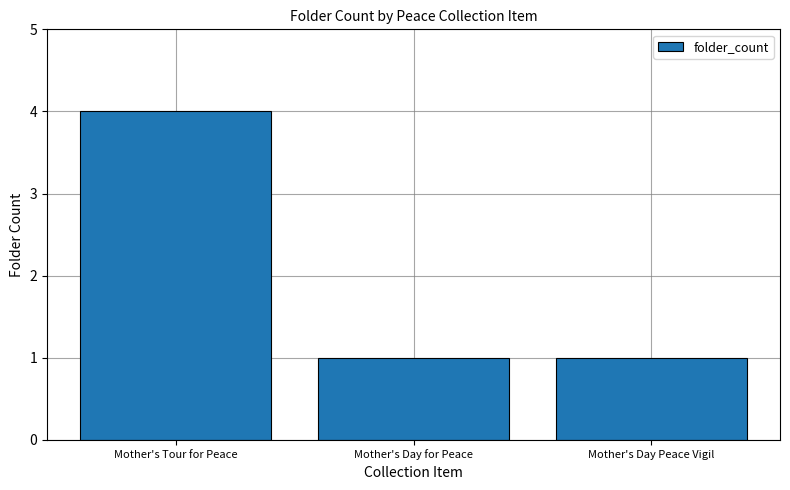

What is the approximate value at Mother's Day for Peace?

1